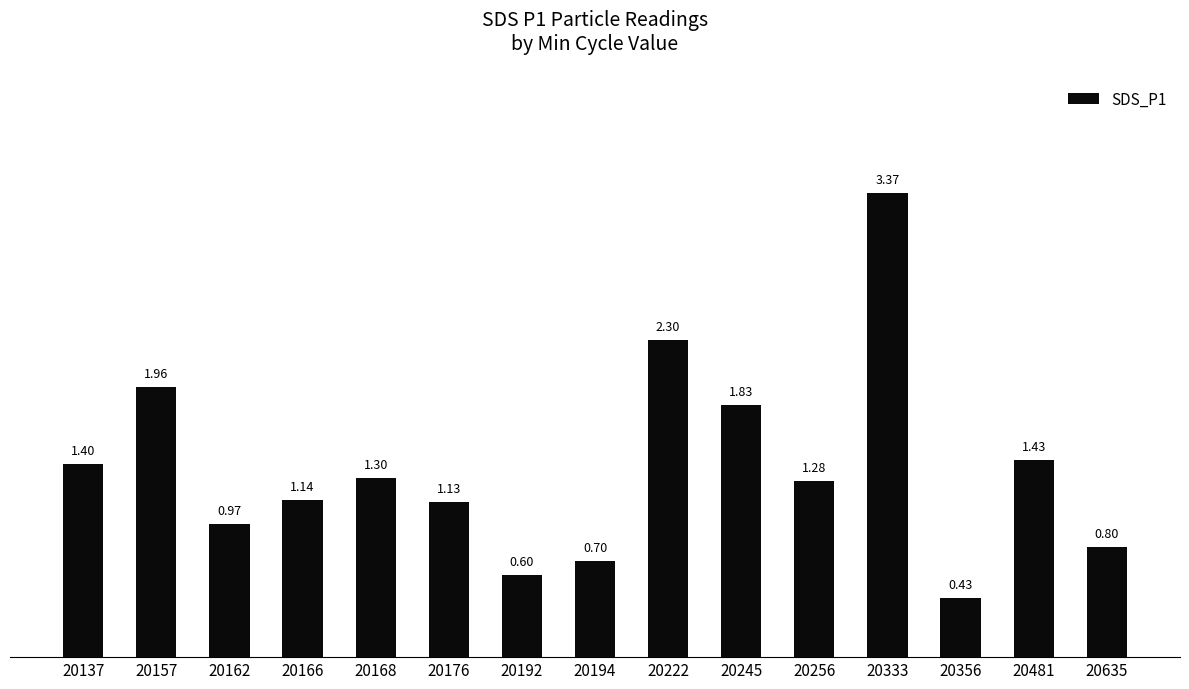

The value at 20222 is 1.1. True or false?

False